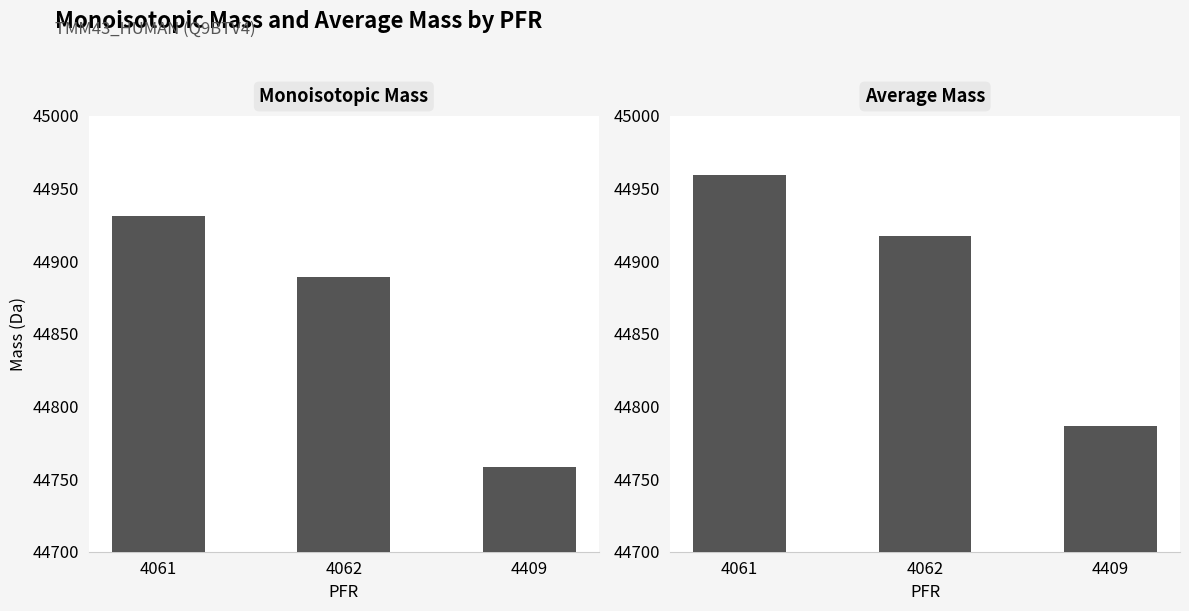

Are the bars grouped side by side (vs. stacked)?

Yes